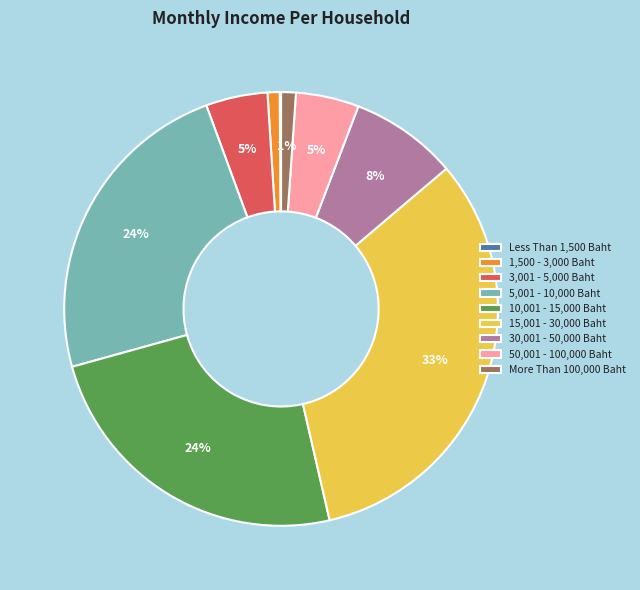

To the nearest percent, what is the average slice percentage?

11%